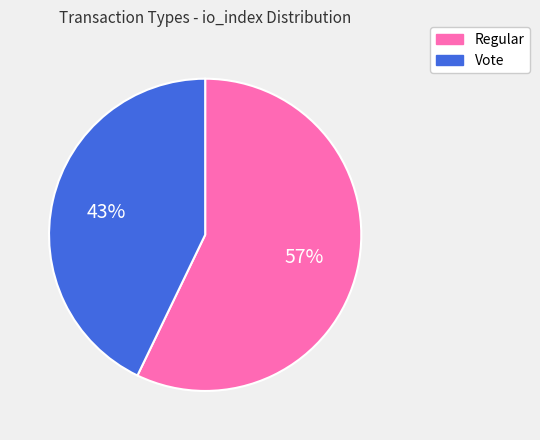

Combined, do Regular and Vote account for over 50%?

Yes